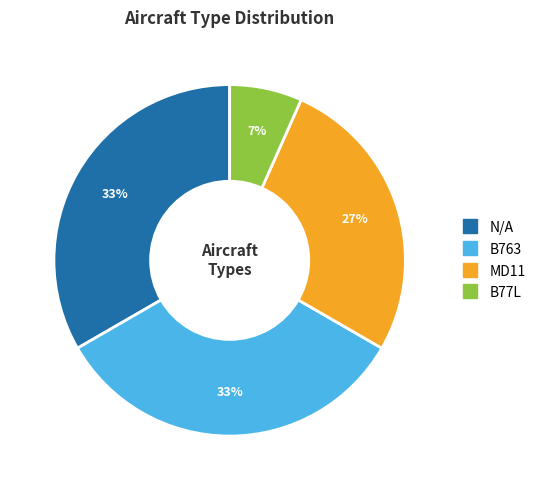

Does MD11 account for over 50% of the chart?

No